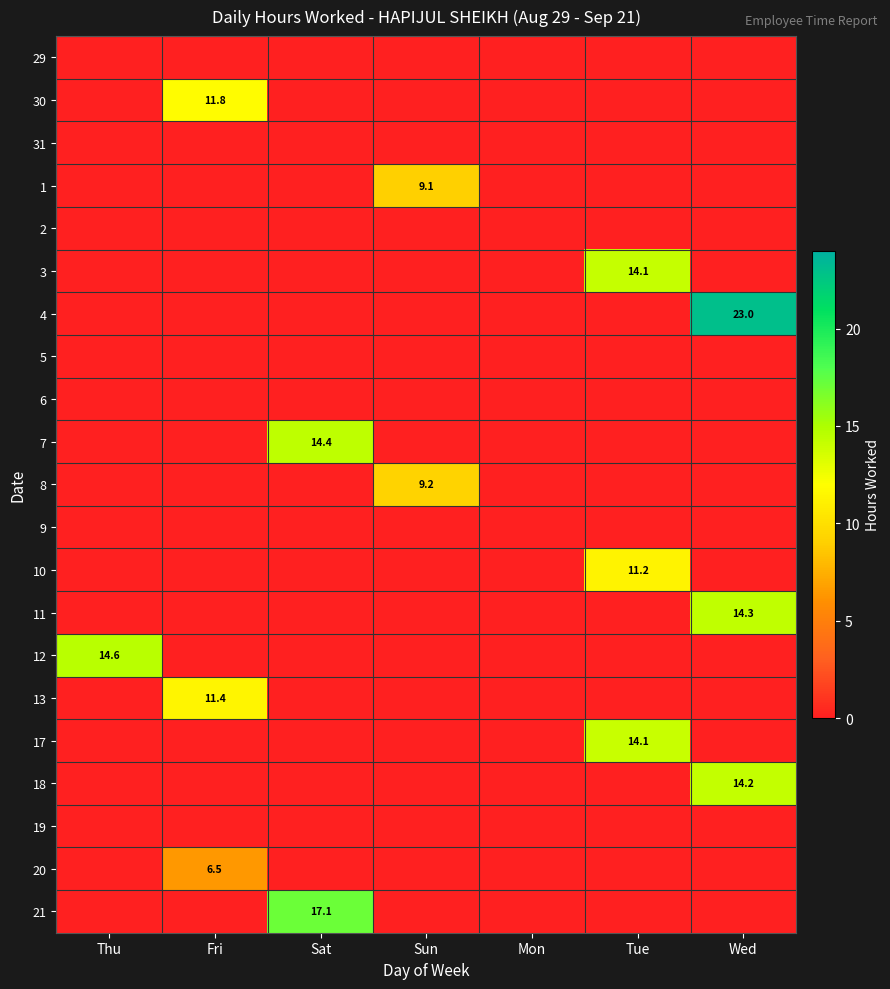

Rank the categories by 17 value from lowest to highest.

Thu, Fri, Sat, Sun, Mon, Wed, Tue